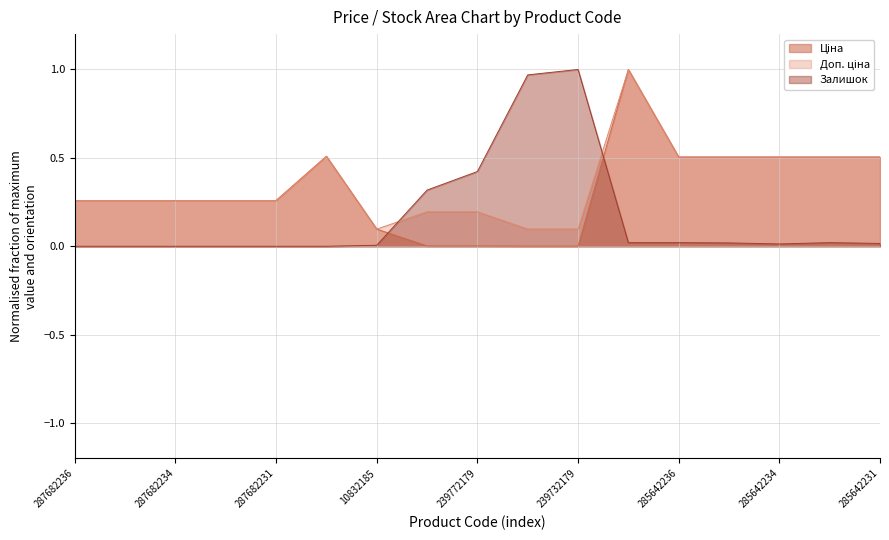

Between 287682236 and 239732195, which series saw the biggest shift?

Залишок